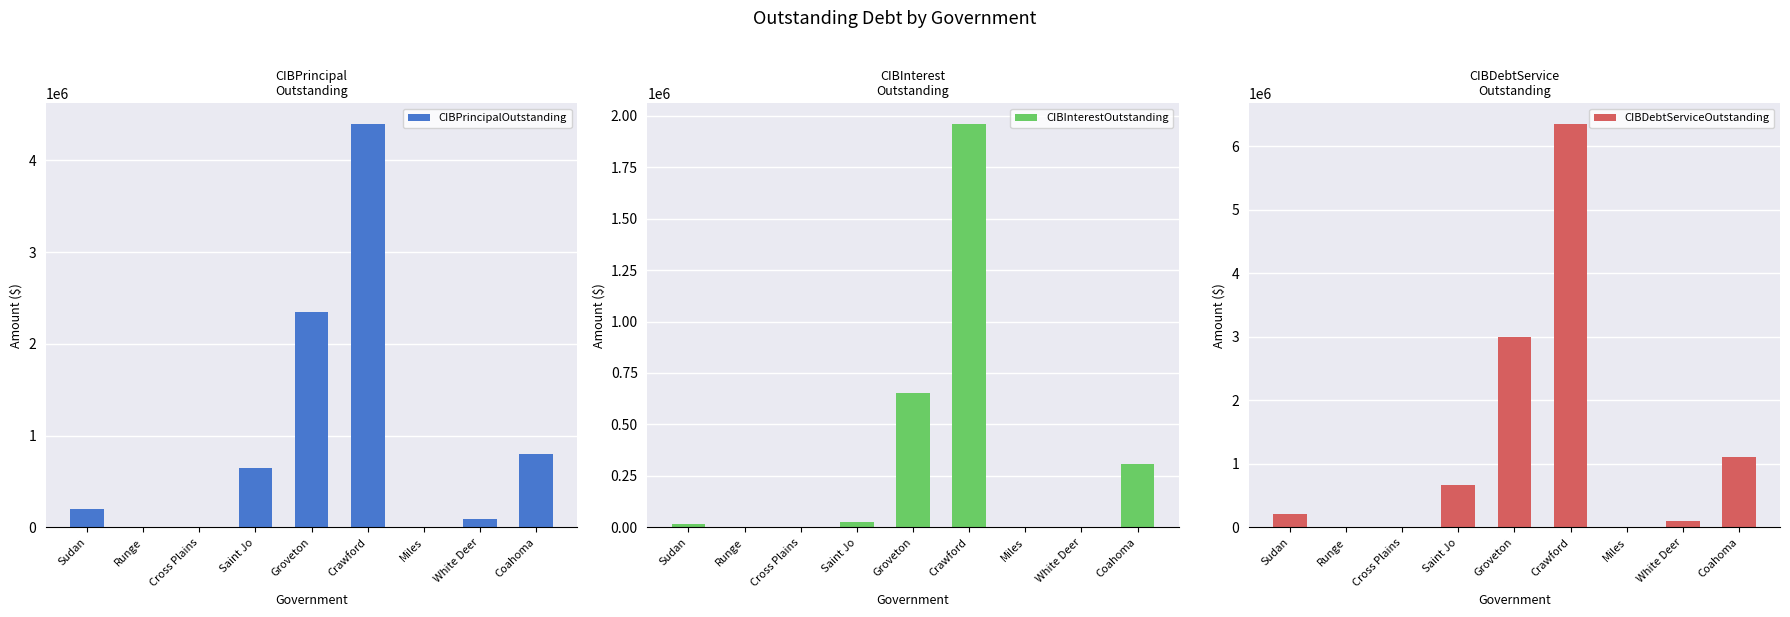

What are all the series names shown in the legend?

CIBPrincipalOutstanding, CIBInterestOutstanding, CIBDebtServiceOutstanding